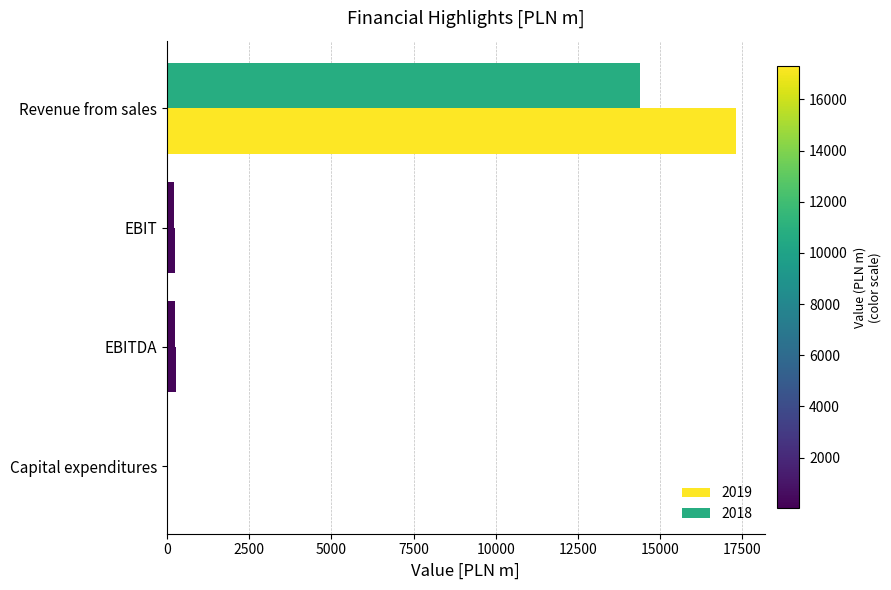

What is the total value across all series at EBIT?

450